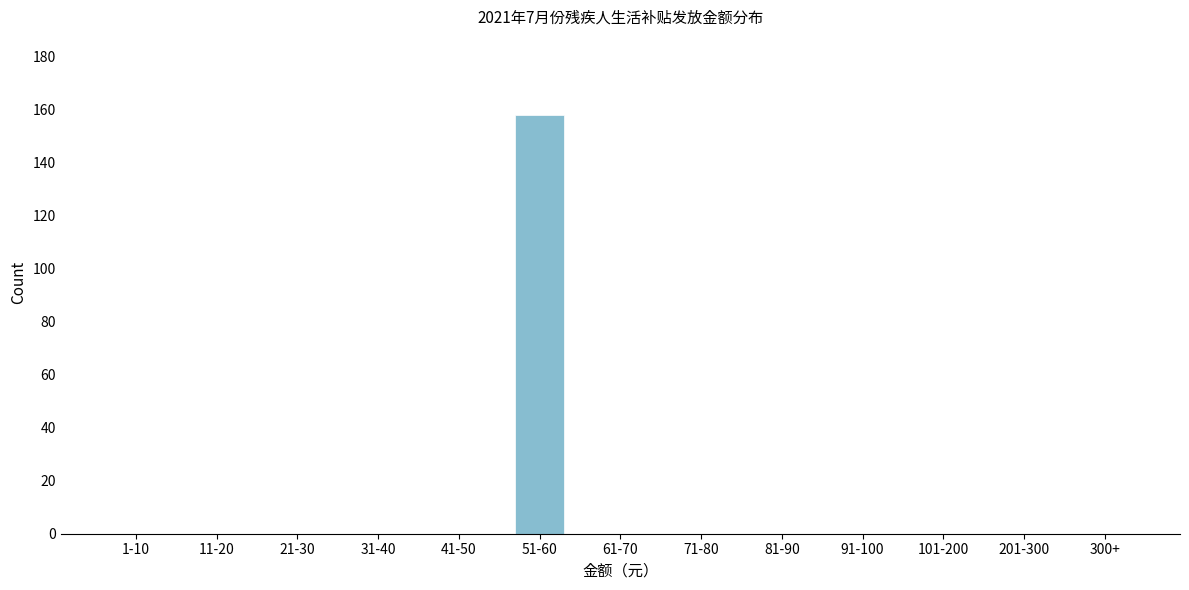

Reading left to right, what are all the values shown in this chart?

1-10=0	11-20=0	21-30=0	31-40=0	41-50=0	51-60=158	61-70=0	71-80=0	81-90=0	91-100=0	101-200=0	201-300=0	300+=0